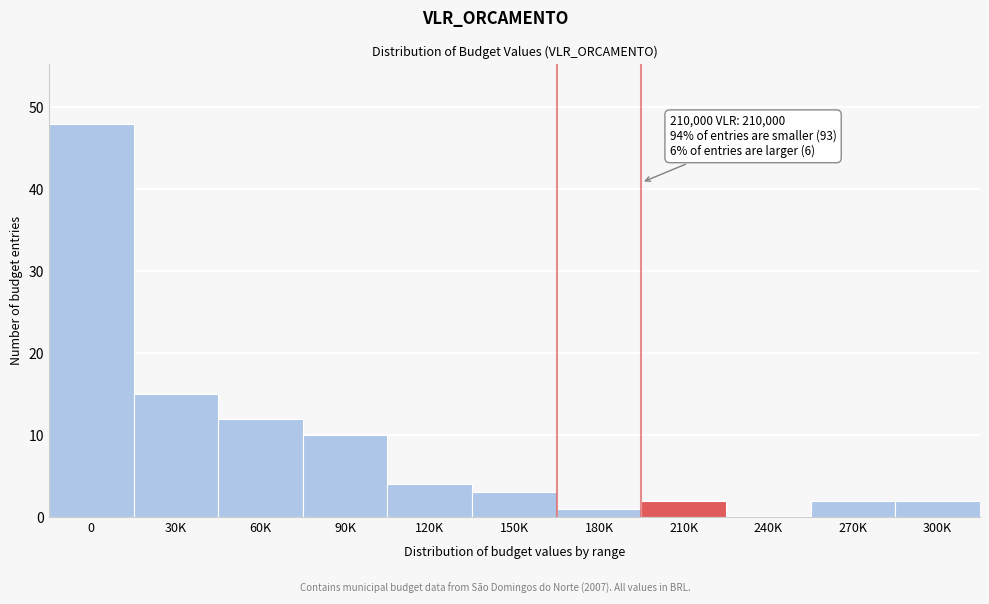

Reading left to right, list all the values displayed in this chart.

0=48	30K=15	60K=12	90K=10	120K=4	150K=3	180K=1	210K=2	240K=0	270K=2	300K=2